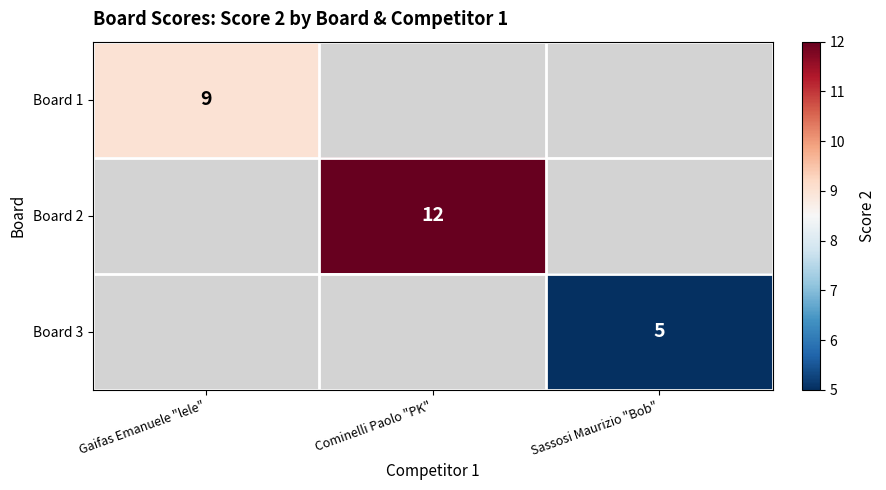

The value of Board 1 at Gaifas Emanuele "lele" is 3. True or false?

False